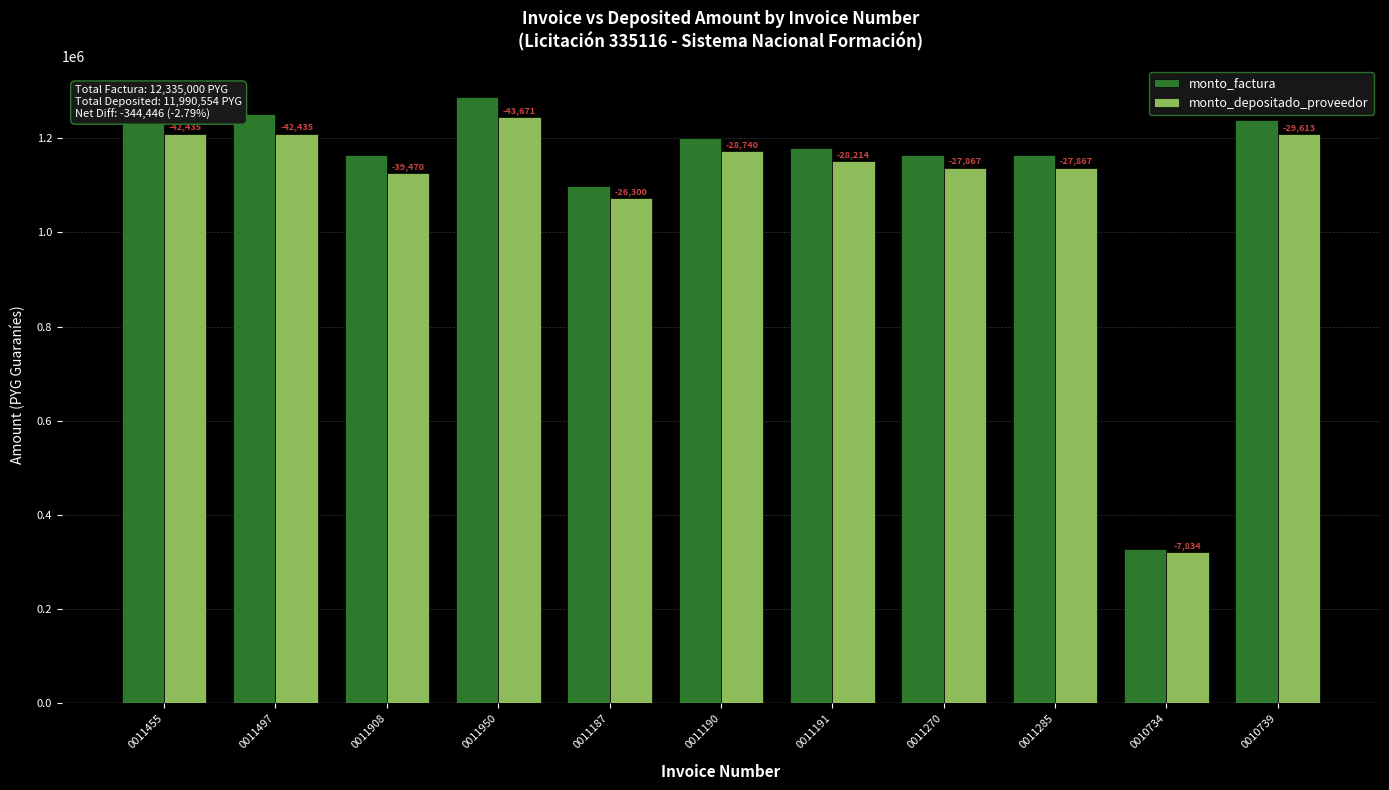

What is the maximum value for monto_depositado_proveedor?

1245329